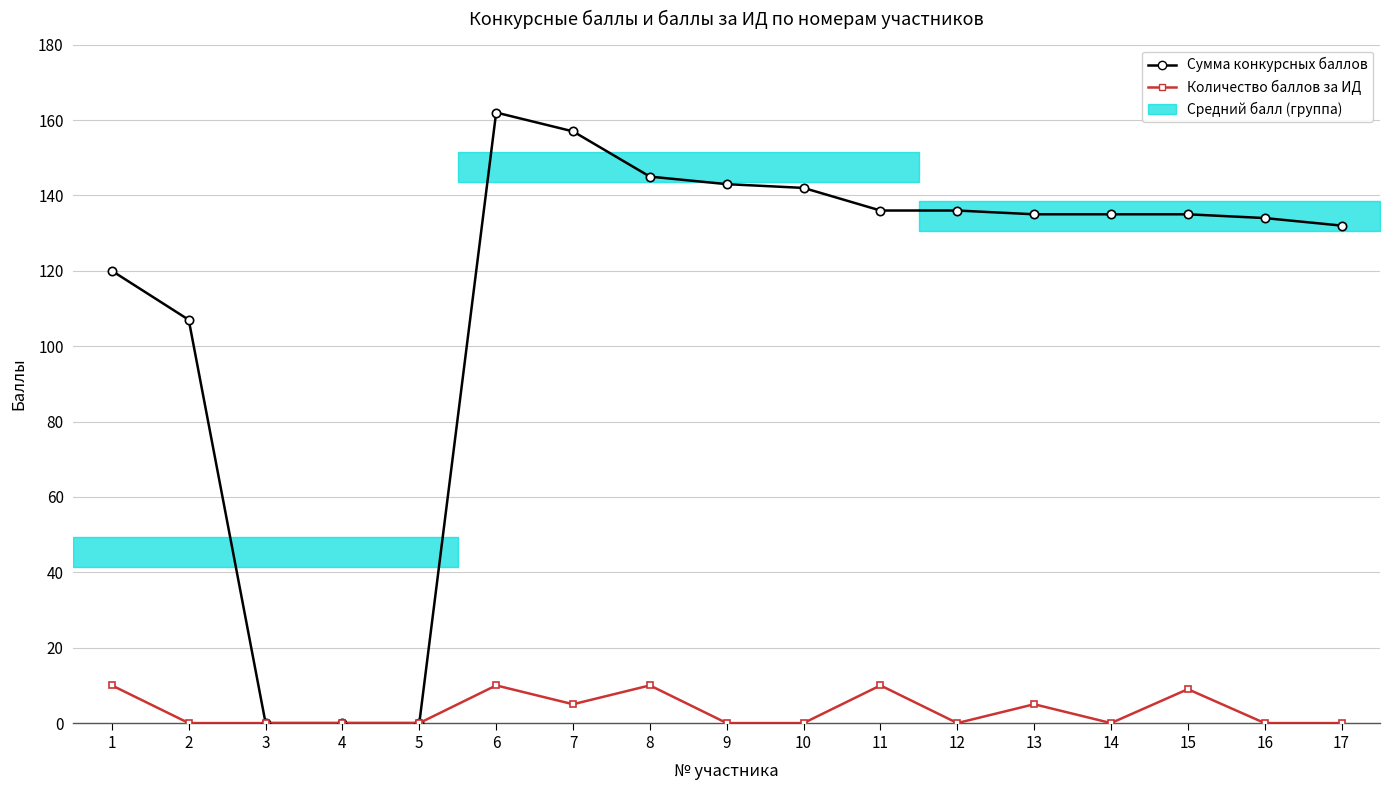

Is this an area chart (filled region under the line)?

No